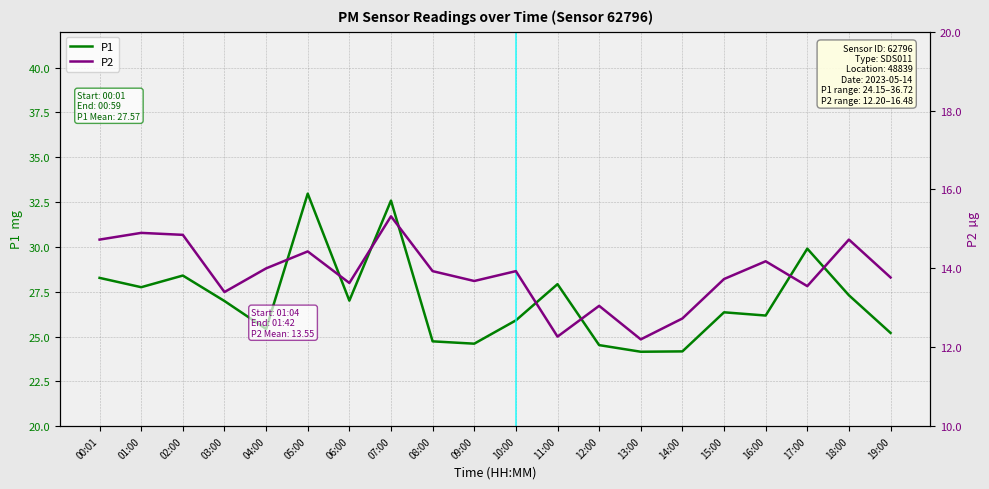

At which category does the chart reach its minimum across all series?

13:00